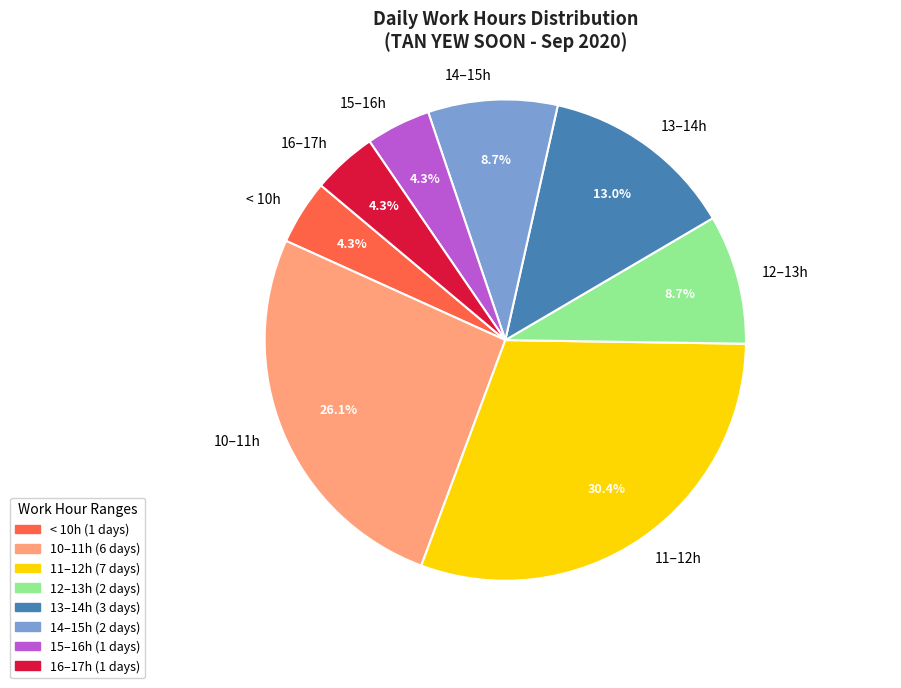

Combined, do 16–17h and 13–14h account for over 50%?

No